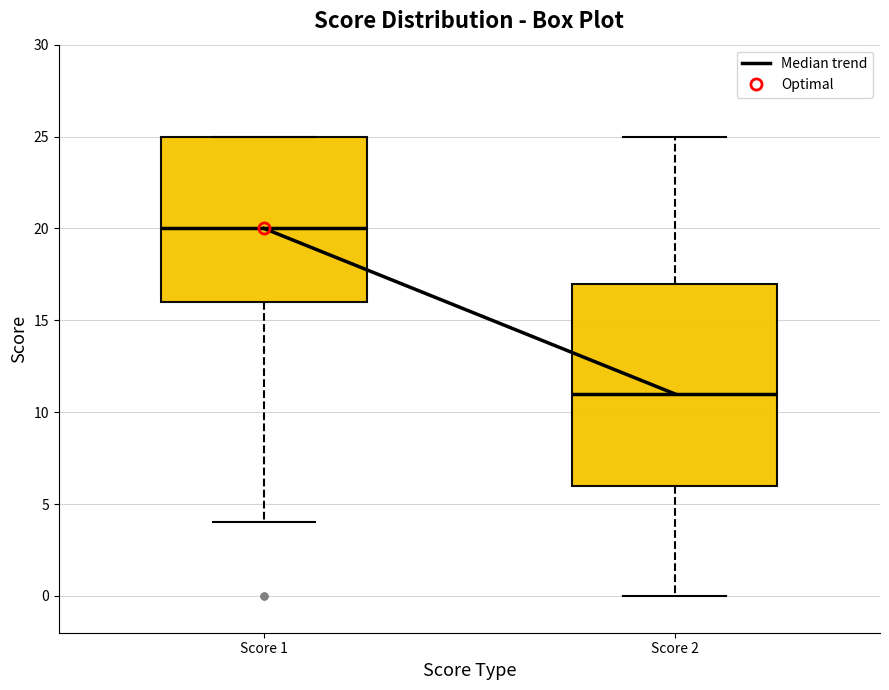

Where does the median line of the box for Score 2 sit on the y-axis? The values are not printed on the chart, so give them approximately, as read against the axis.

11